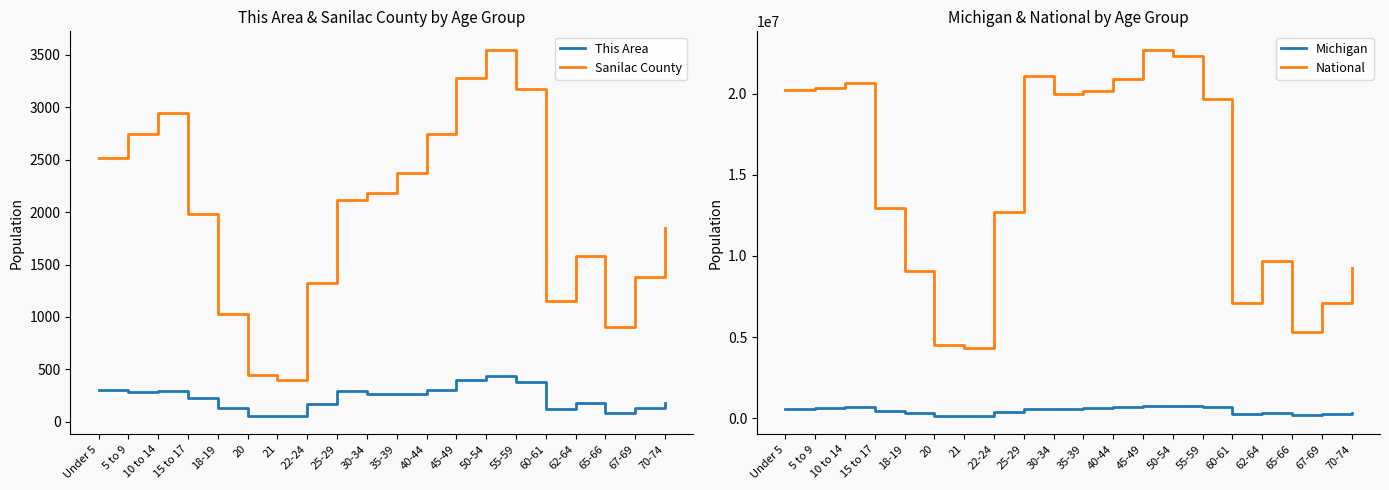

Is the value of National at 67-69 greater than the value of This Area at 60-61?

Yes